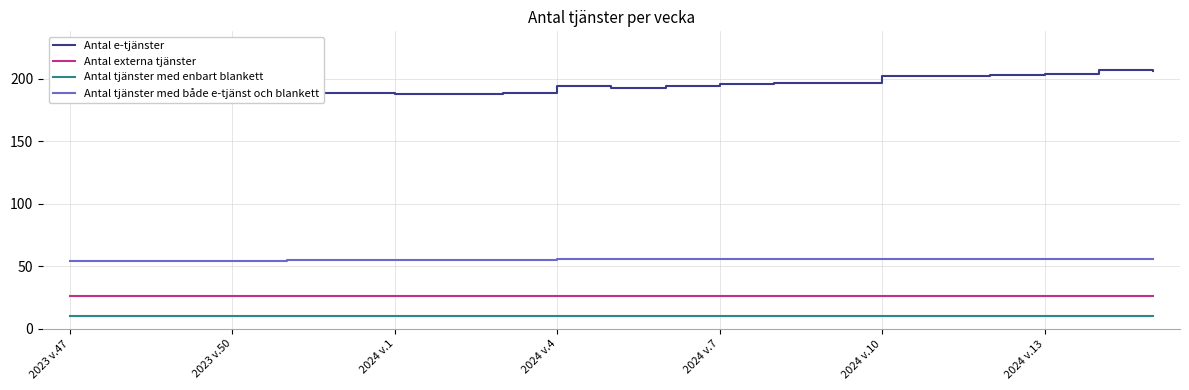

What is the value of the Antal tjänster med både e-tjänst och blankett point at the 4th from the left?

54